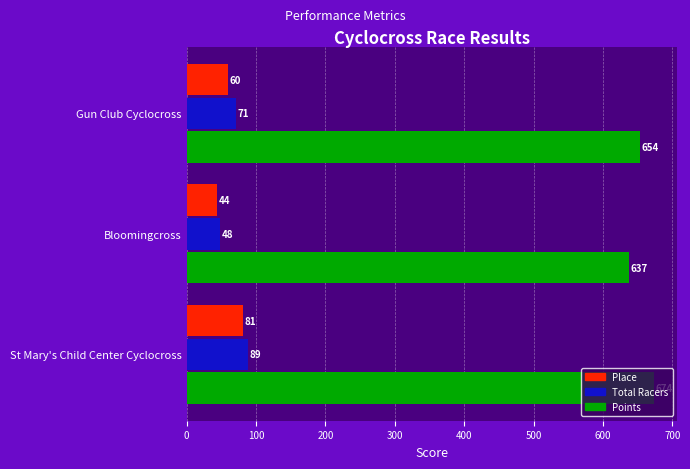

Which series has the largest total across all categories?

Points